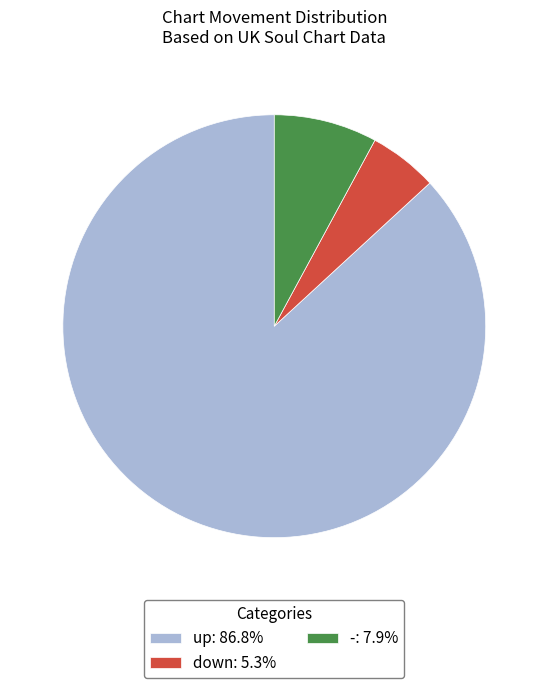

Count the number of slices in the pie.

3